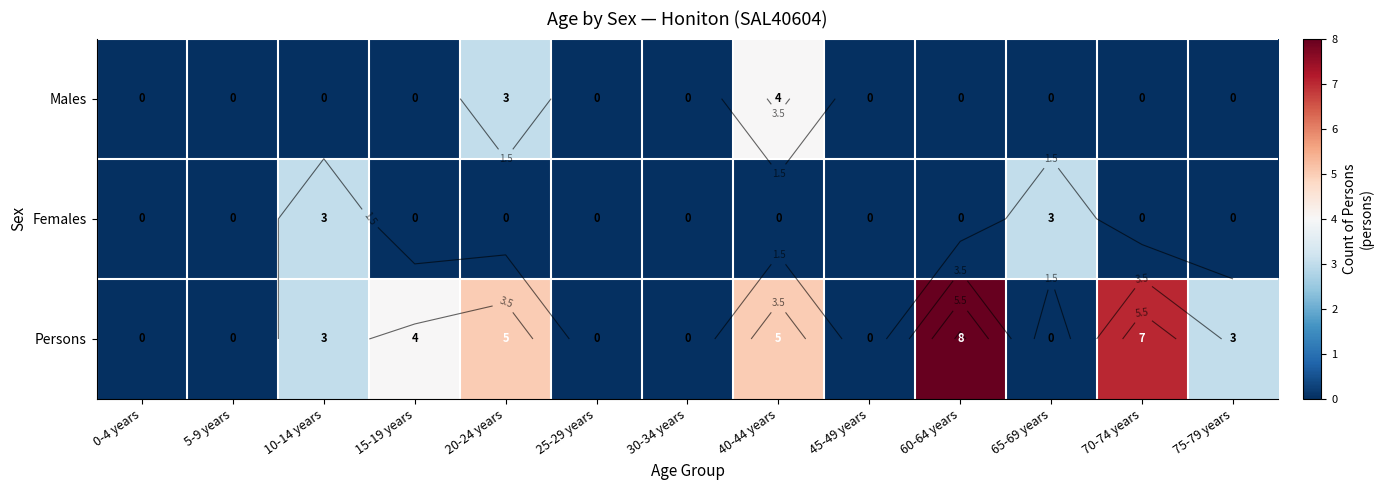

Is the value of Males at 20-24 years greater than the value of Persons at 5-9 years?

Yes